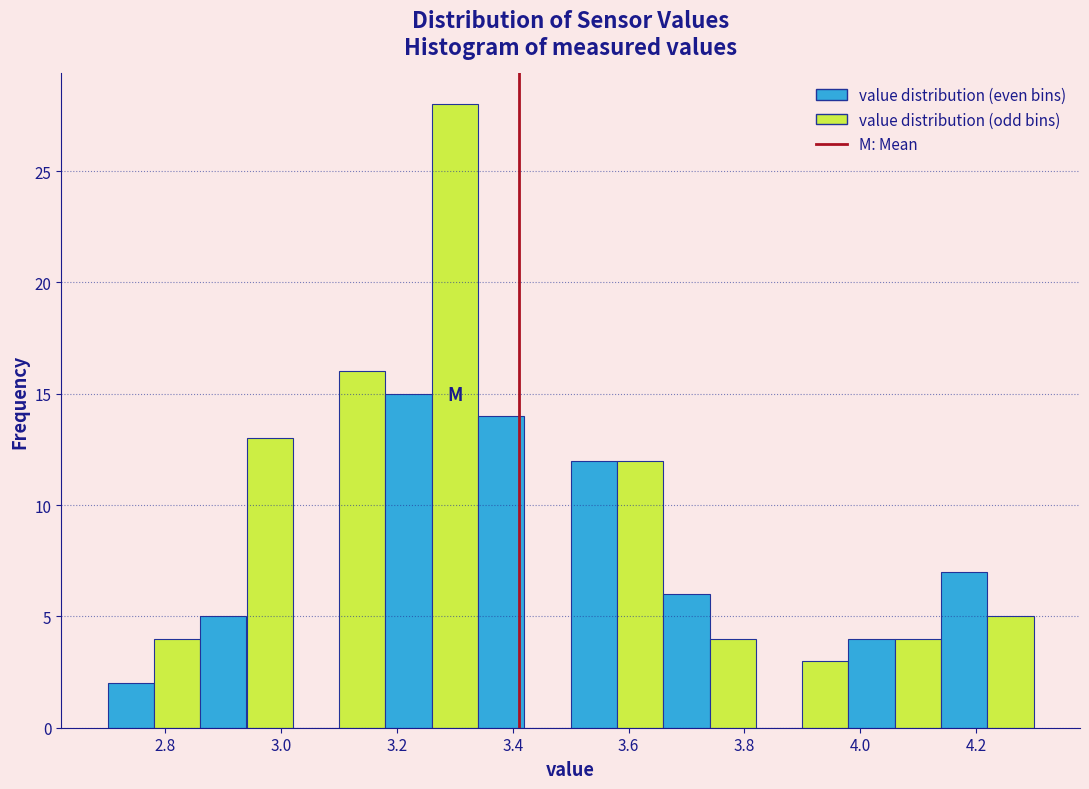

How tall is the bar that spans 3.26 to 3.34 on the x-axis? The values are not printed on the chart, so give them approximately, as read against the axis.

28